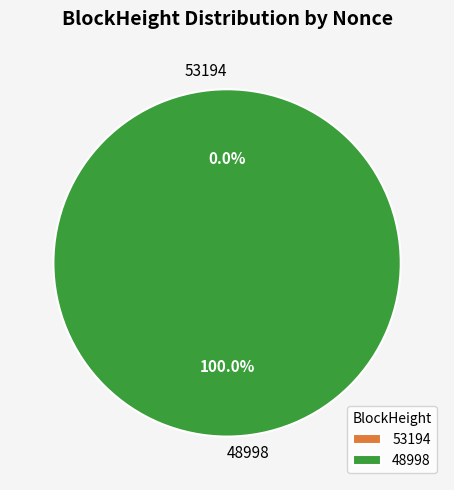

How many slices are in this pie chart?

2